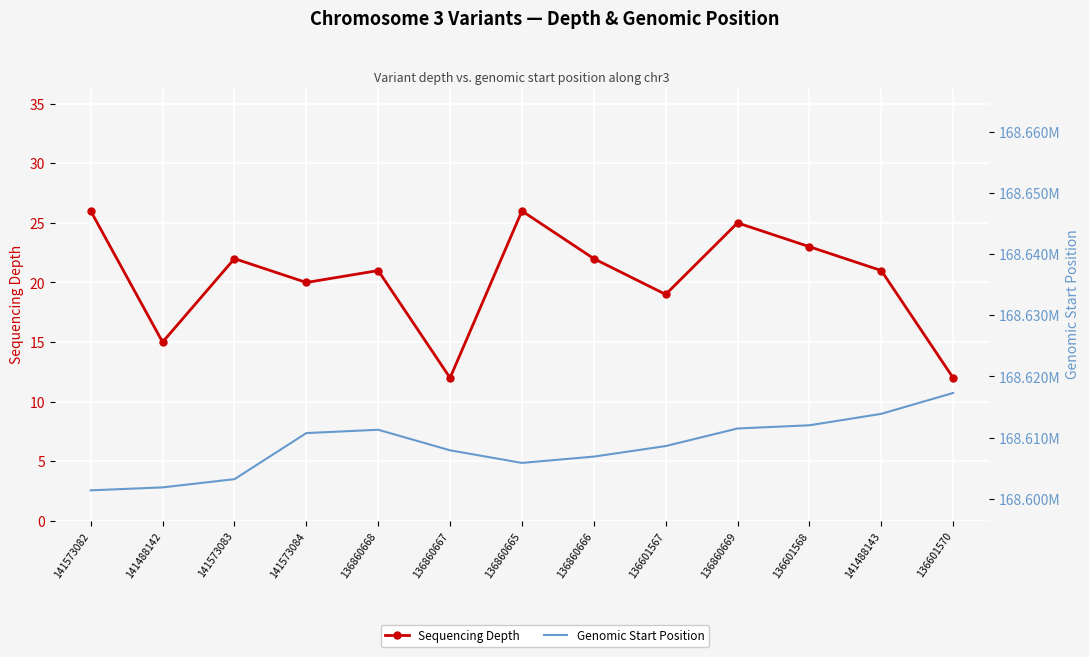

Where is the first local maximum for Sequencing Depth?

141573083